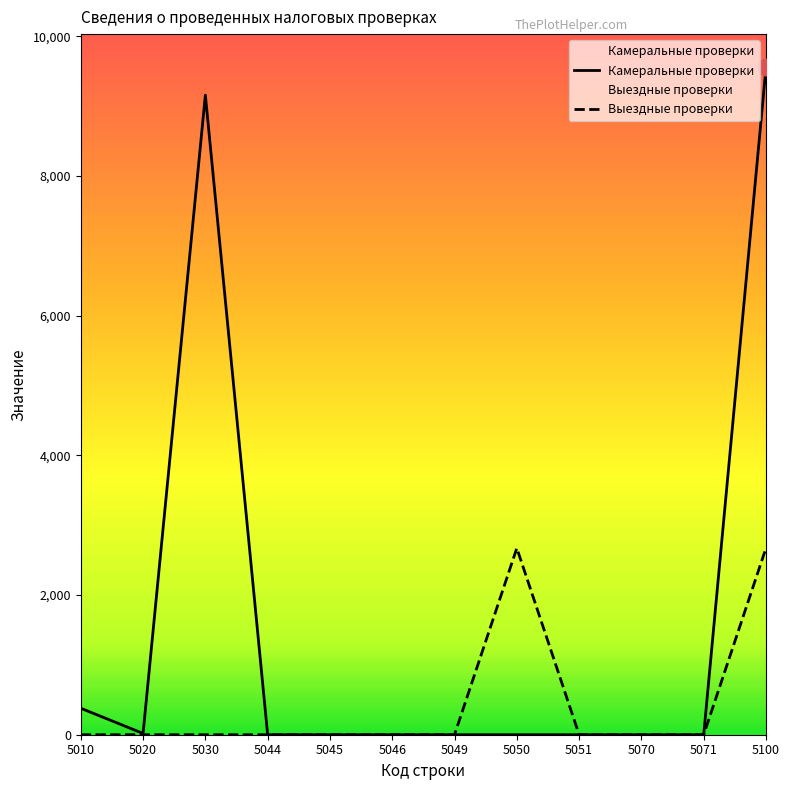

True or false: Камеральные проверки has more than 1 points higher than both neighbors.

False